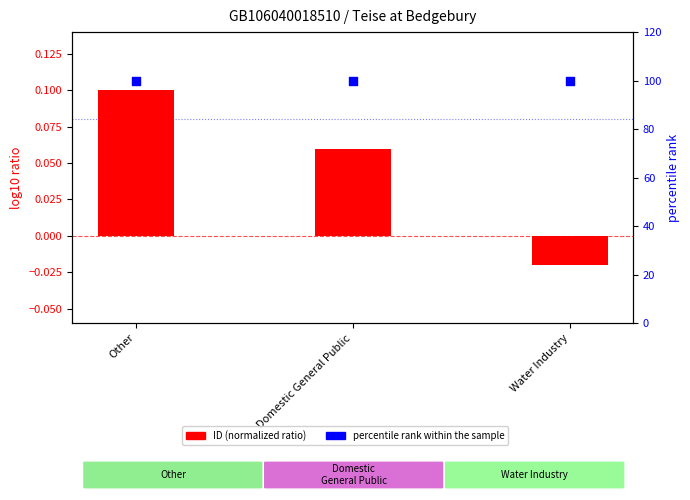

Which series has the largest total across all categories?

percentile rank within the sample